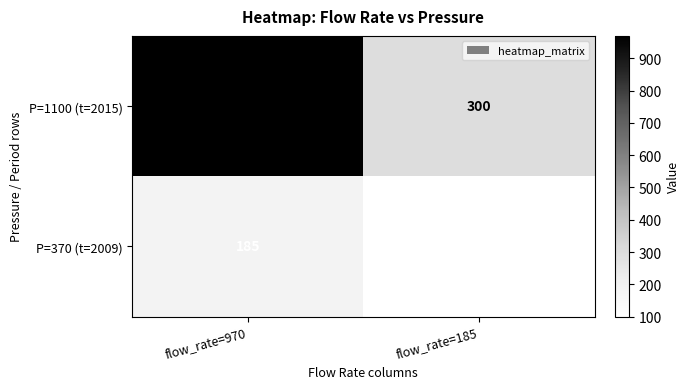

What is the difference between the P=370 (t=2009) values at flow_rate=185 and flow_rate=970?

85